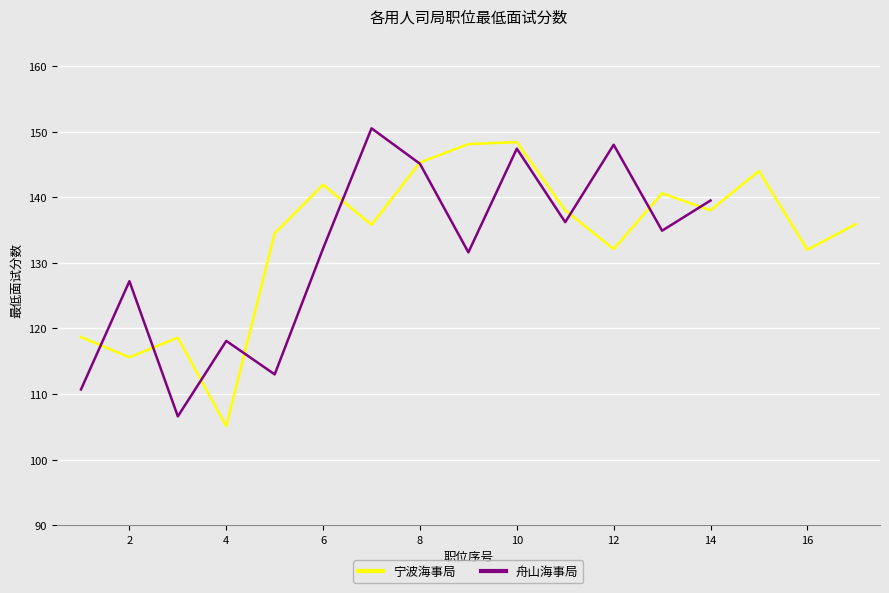

How many data points are less than 135?

7